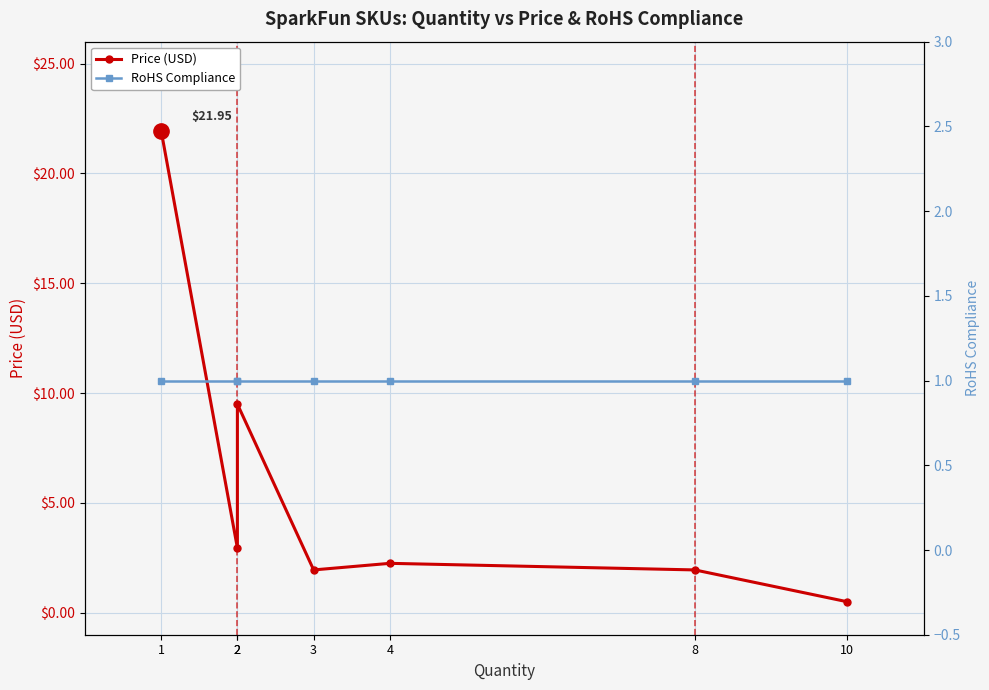

What is the average value of the Price (USD) series?

5.9